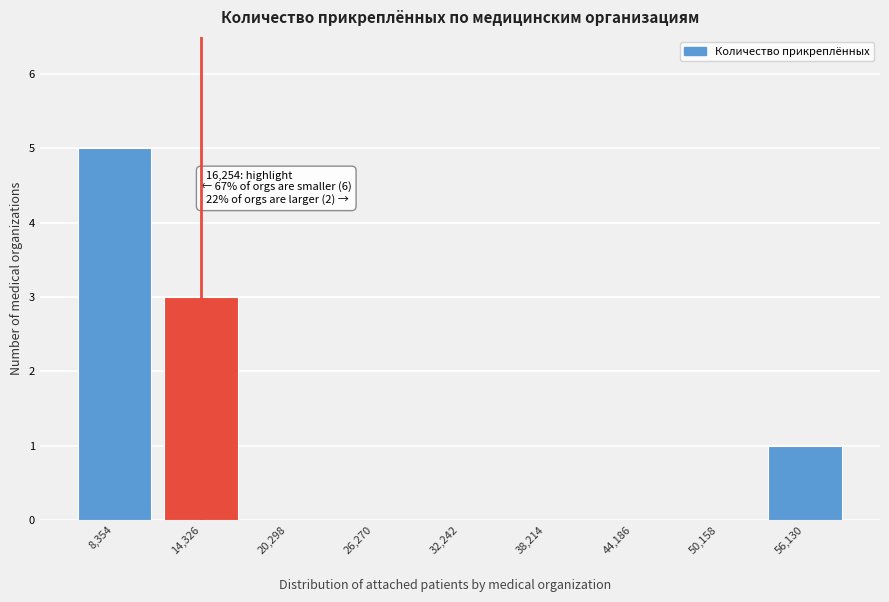

Reading left to right, transcribe all the data shown in this chart.

8,354=5	14,326=3	20,298=0	26,270=0	32,242=0	38,214=0	44,186=0	50,158=0	56,130=1